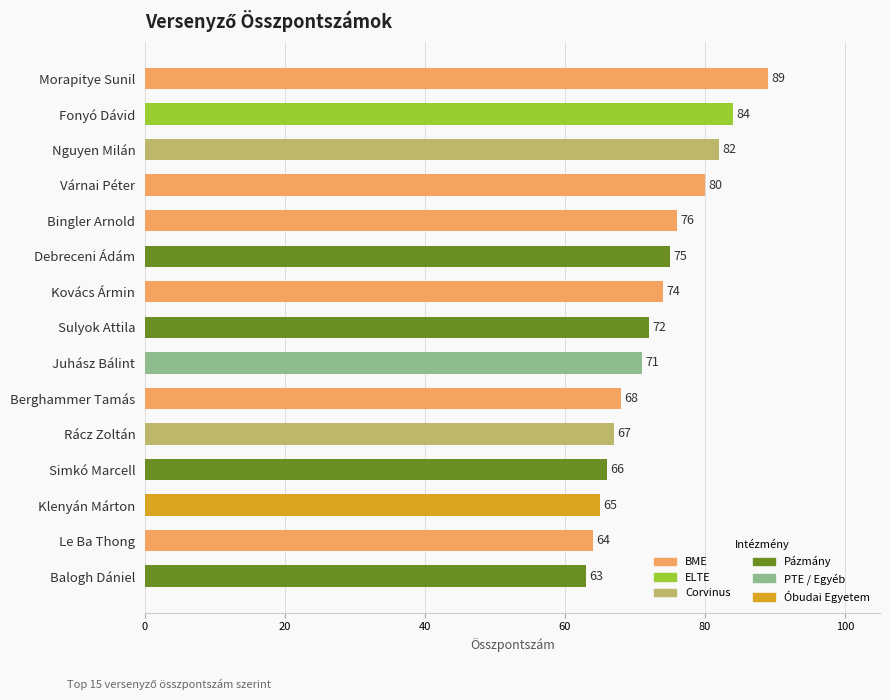

Between Sulyok Attila and Morapitye Sunil, which is larger?

Morapitye Sunil